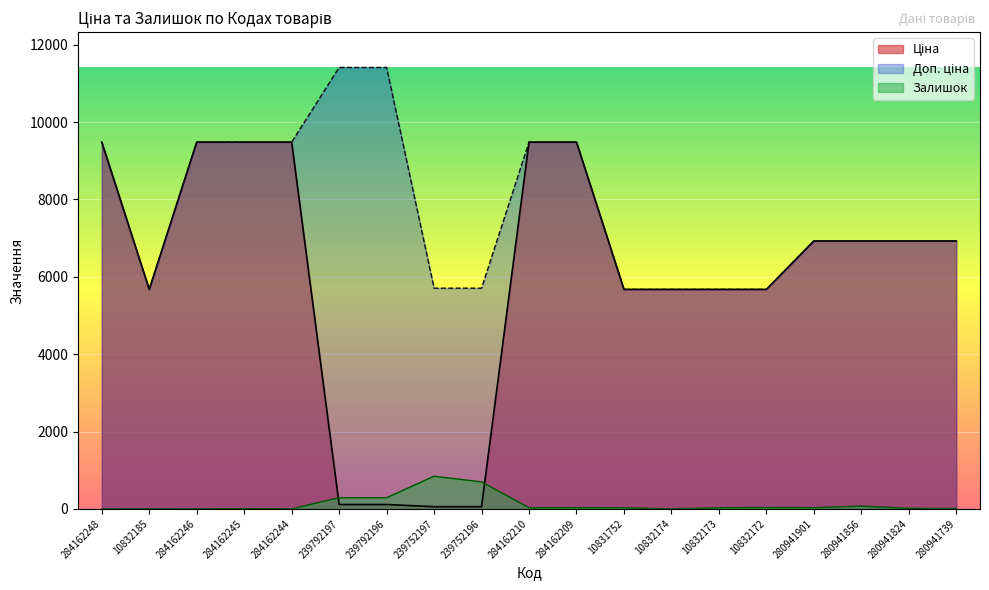

What is the sum of all Доп. ціна values?

147182.2